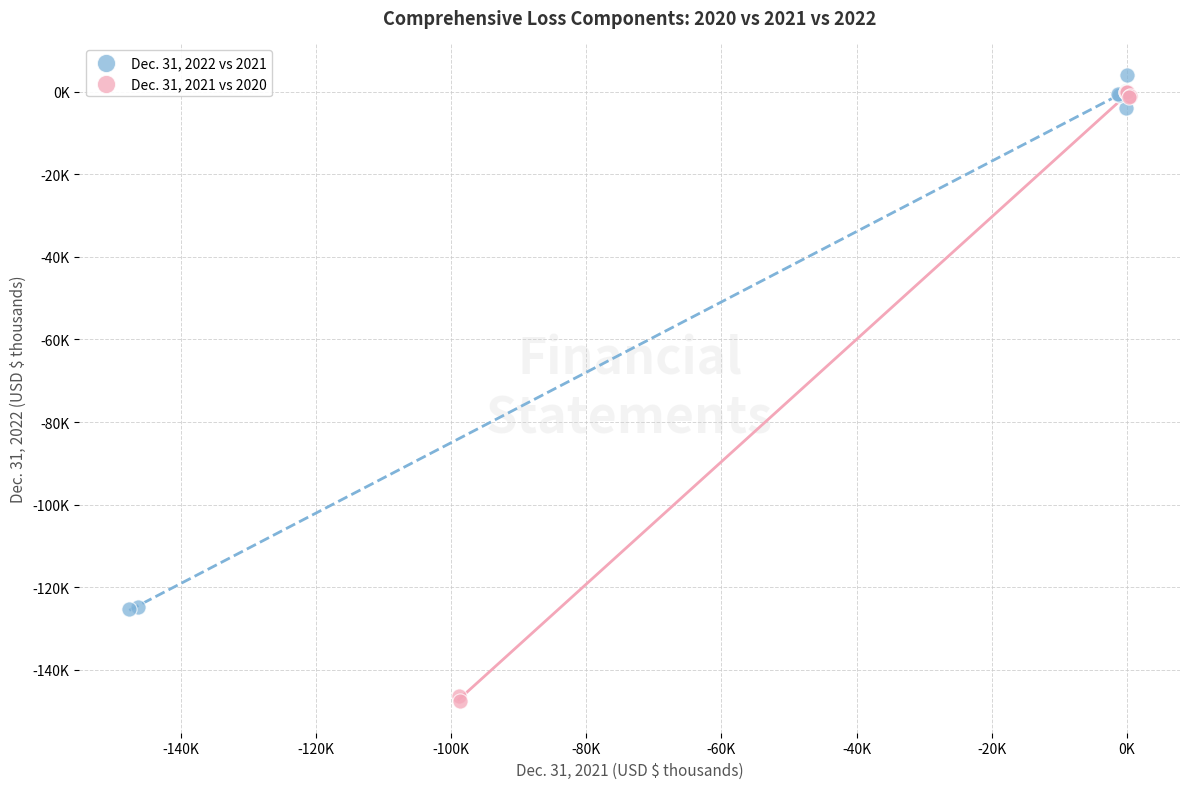

Which series reaches the minimum Y coordinate?

Dec. 31, 2021 vs 2020